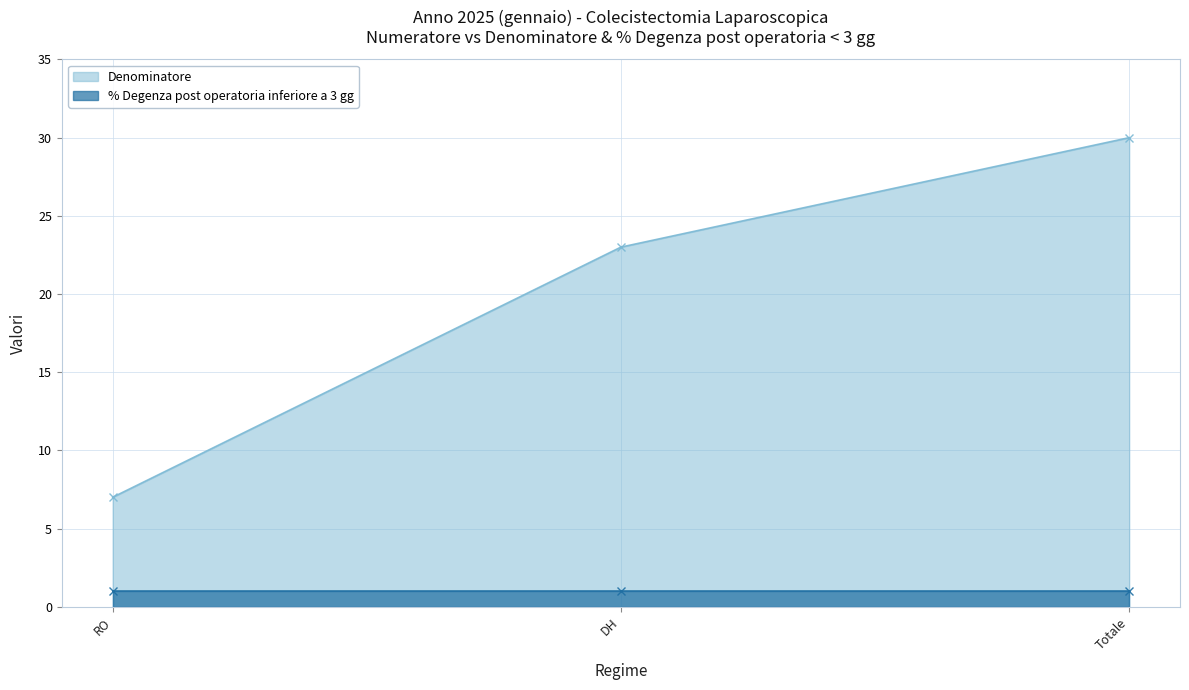

Is it true that the value at RO is 2?

False